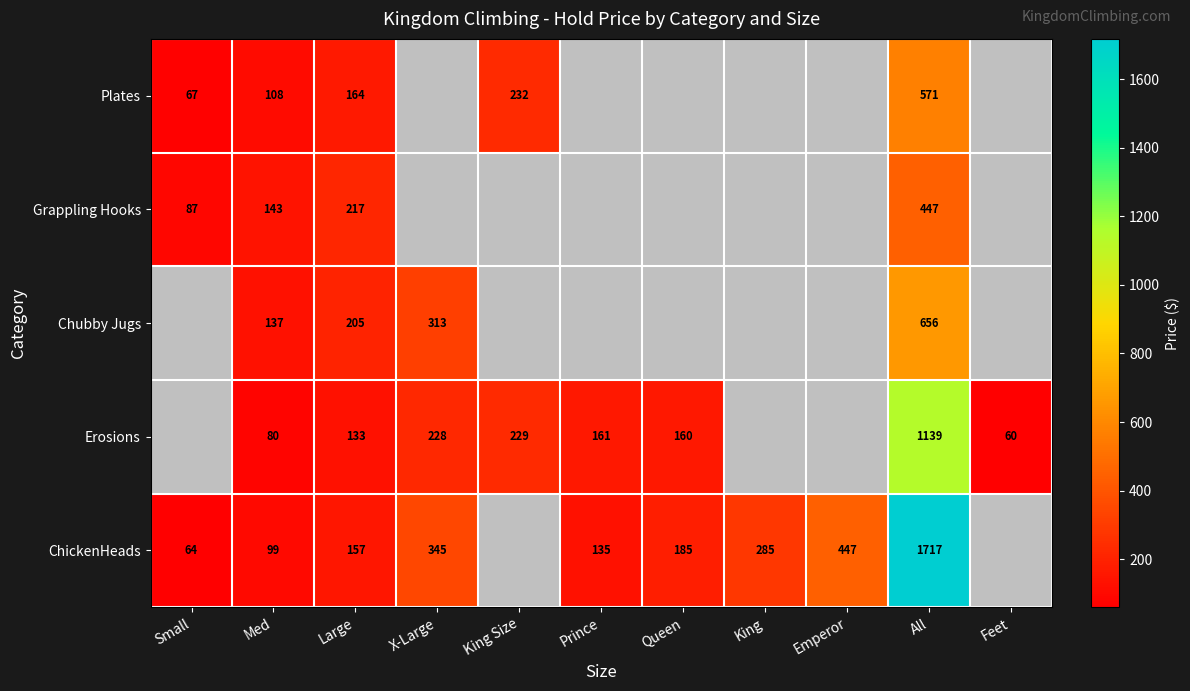

The value of Chubby Jugs at All is 325. True or false?

False